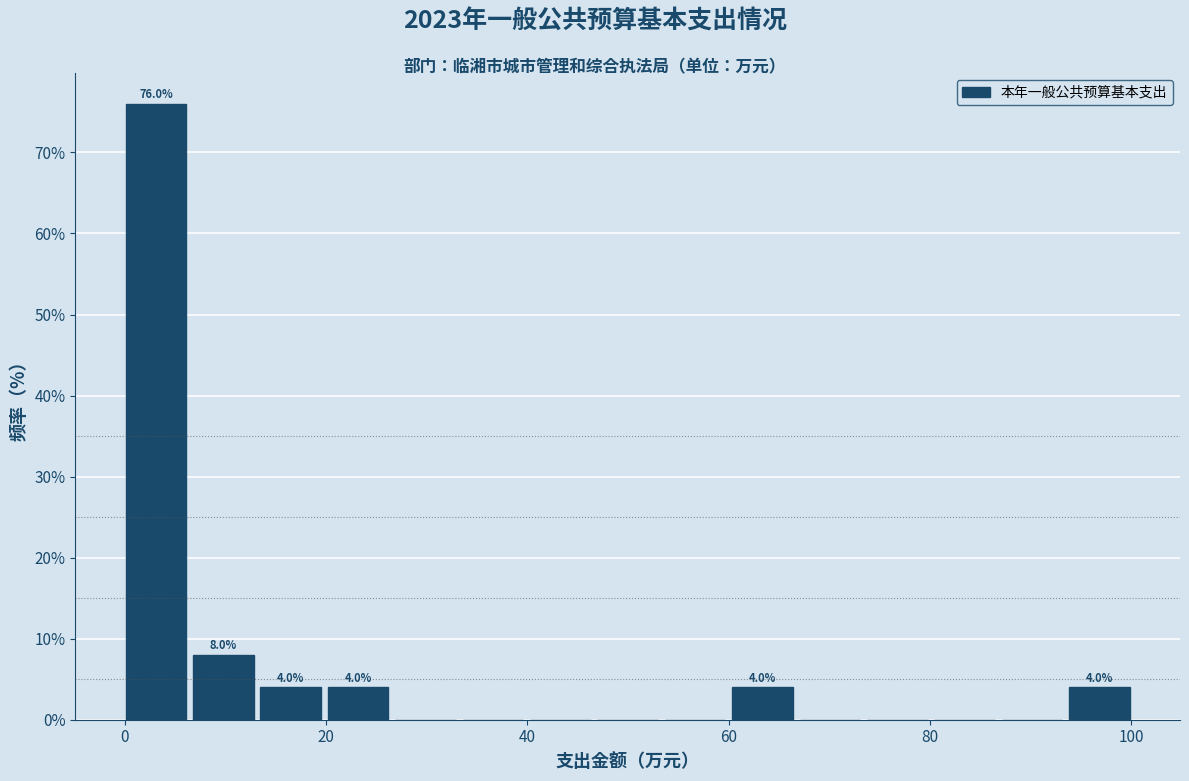

Read against the x-axis, roughly where is the centre of the tallest bar?

4